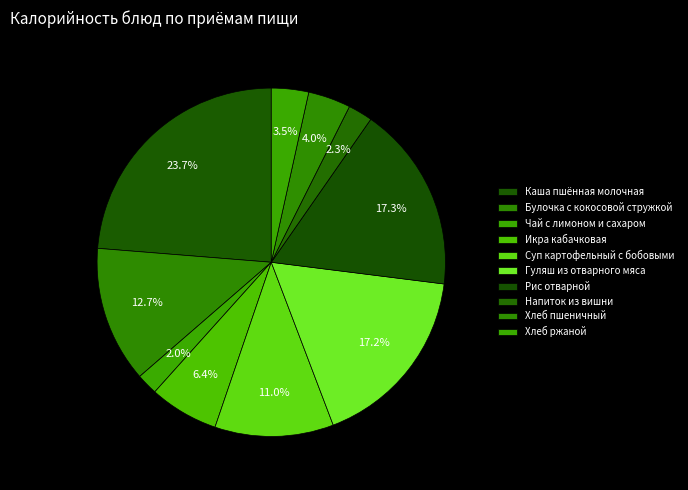

What percentage is the Хлеб пшеничный slice, to the nearest percent?

4%